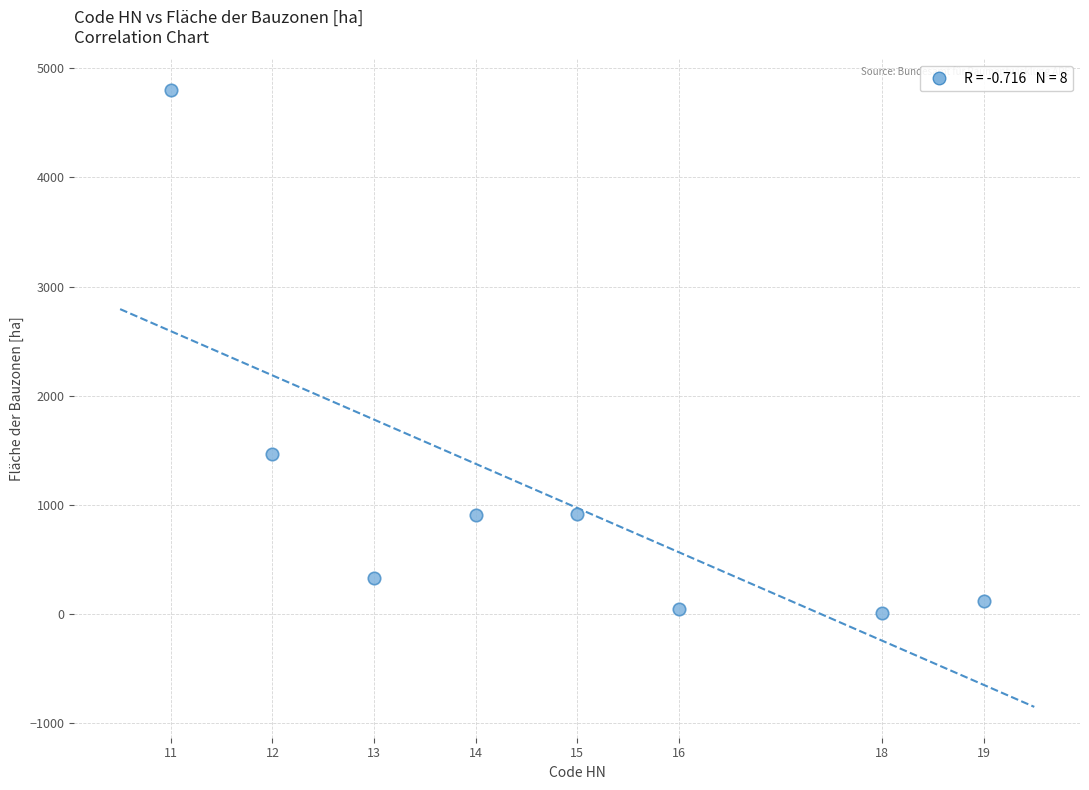

What Y value in the scatter plot is closest to 2402?

1460.9